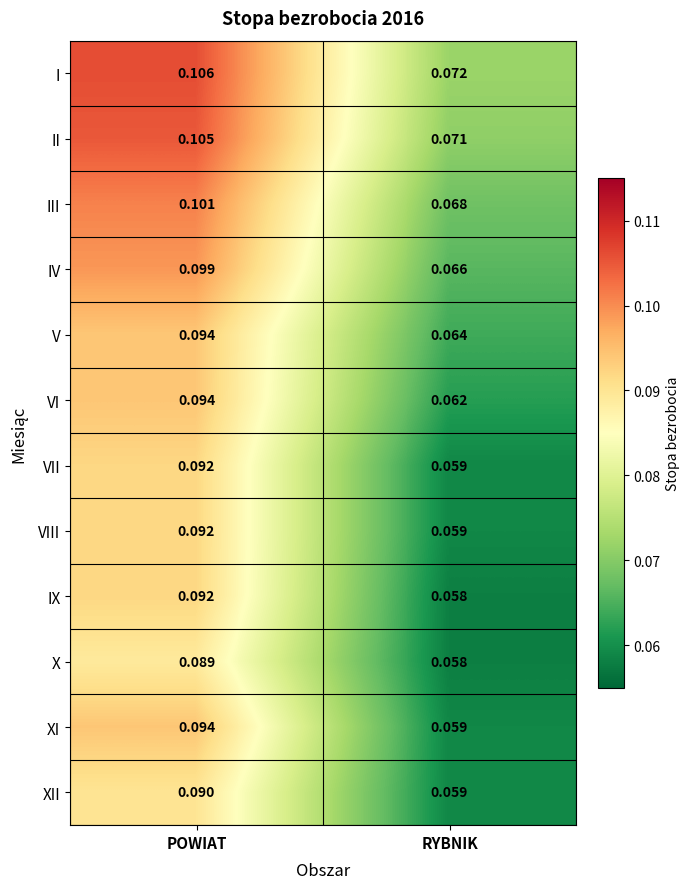

Where is VII nearest to the value 0?

RYBNIK